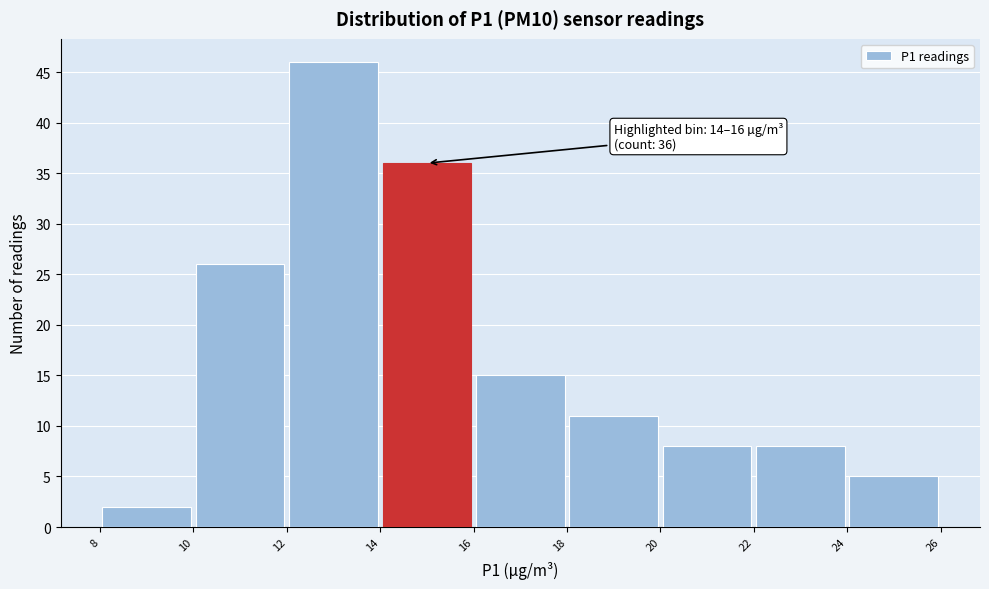

Over which range of the x-axis is the bar tallest?

12 to 14